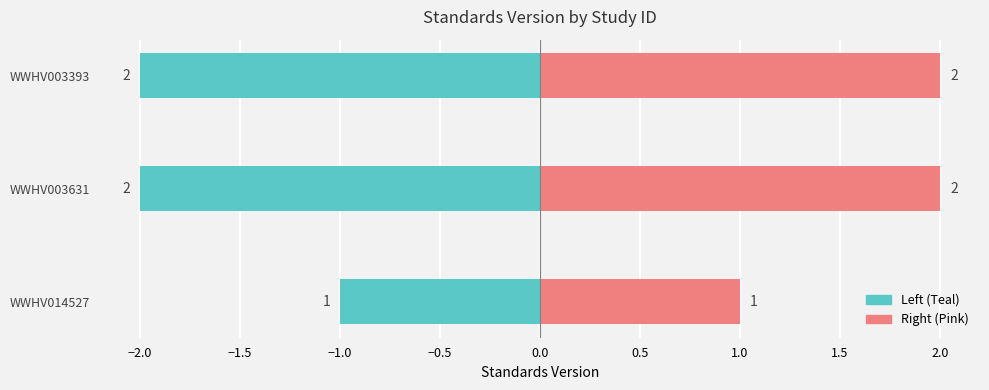

Reading left to right, transcribe all the data shown in this chart.

Standards Version (Left): -2	-2	-1
Standards Version (Right): 2	2	1